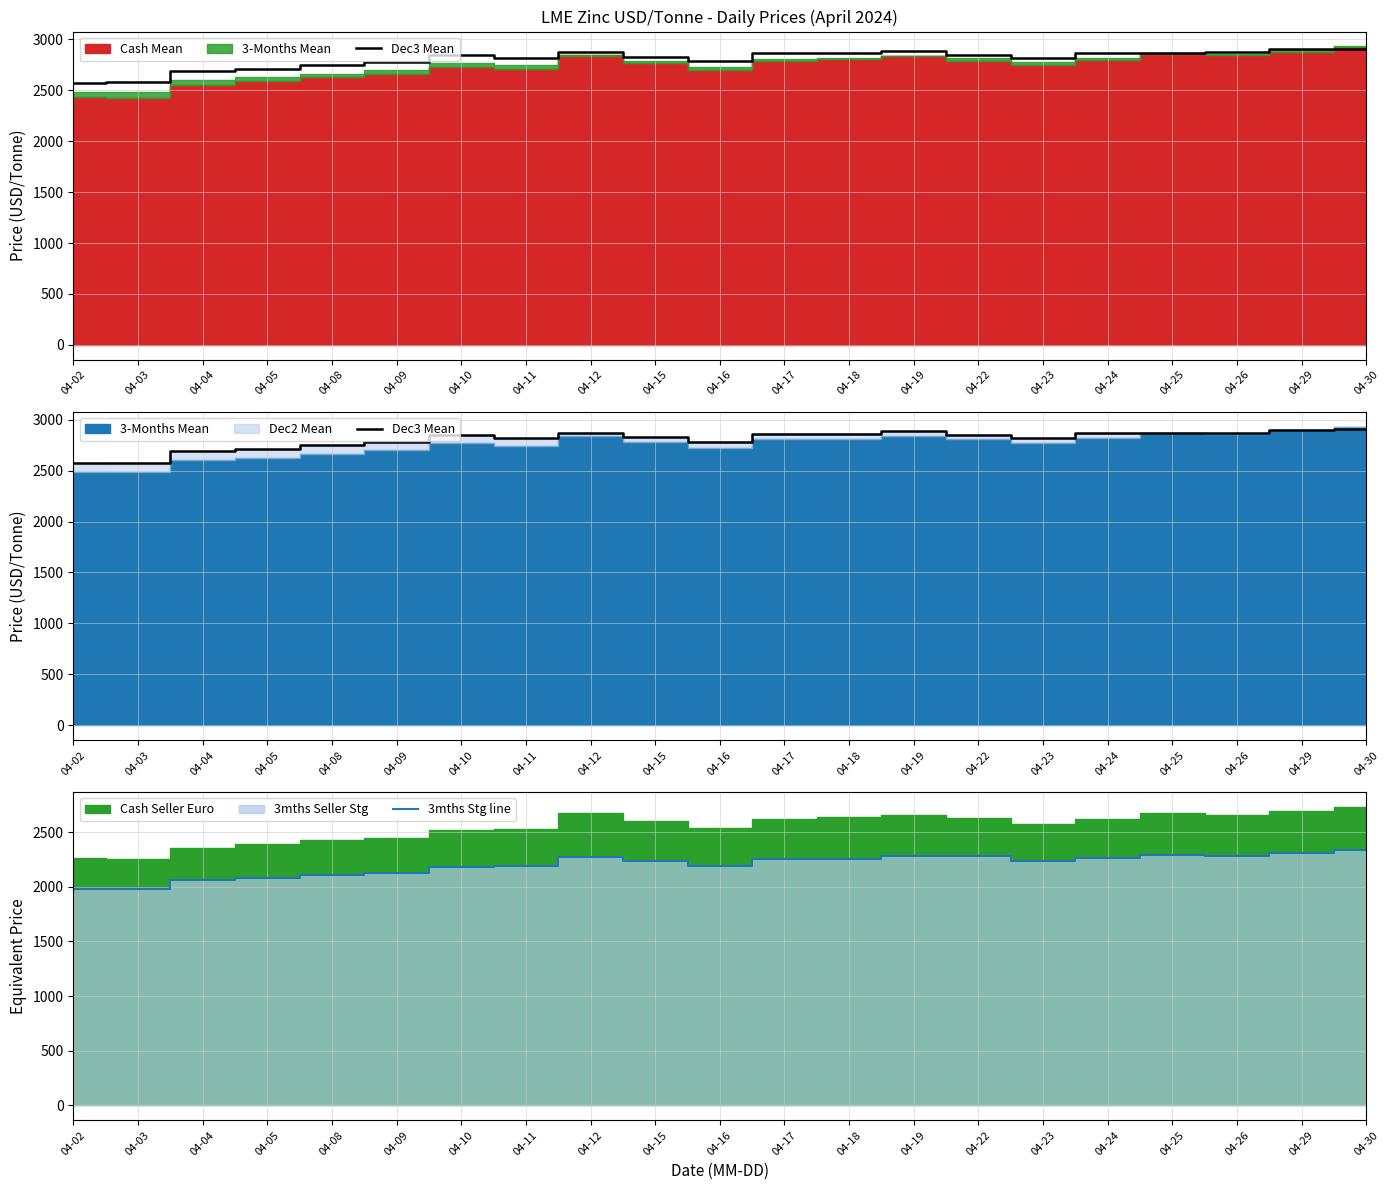

Which has a higher value, 04-09 or 04-10?

04-10